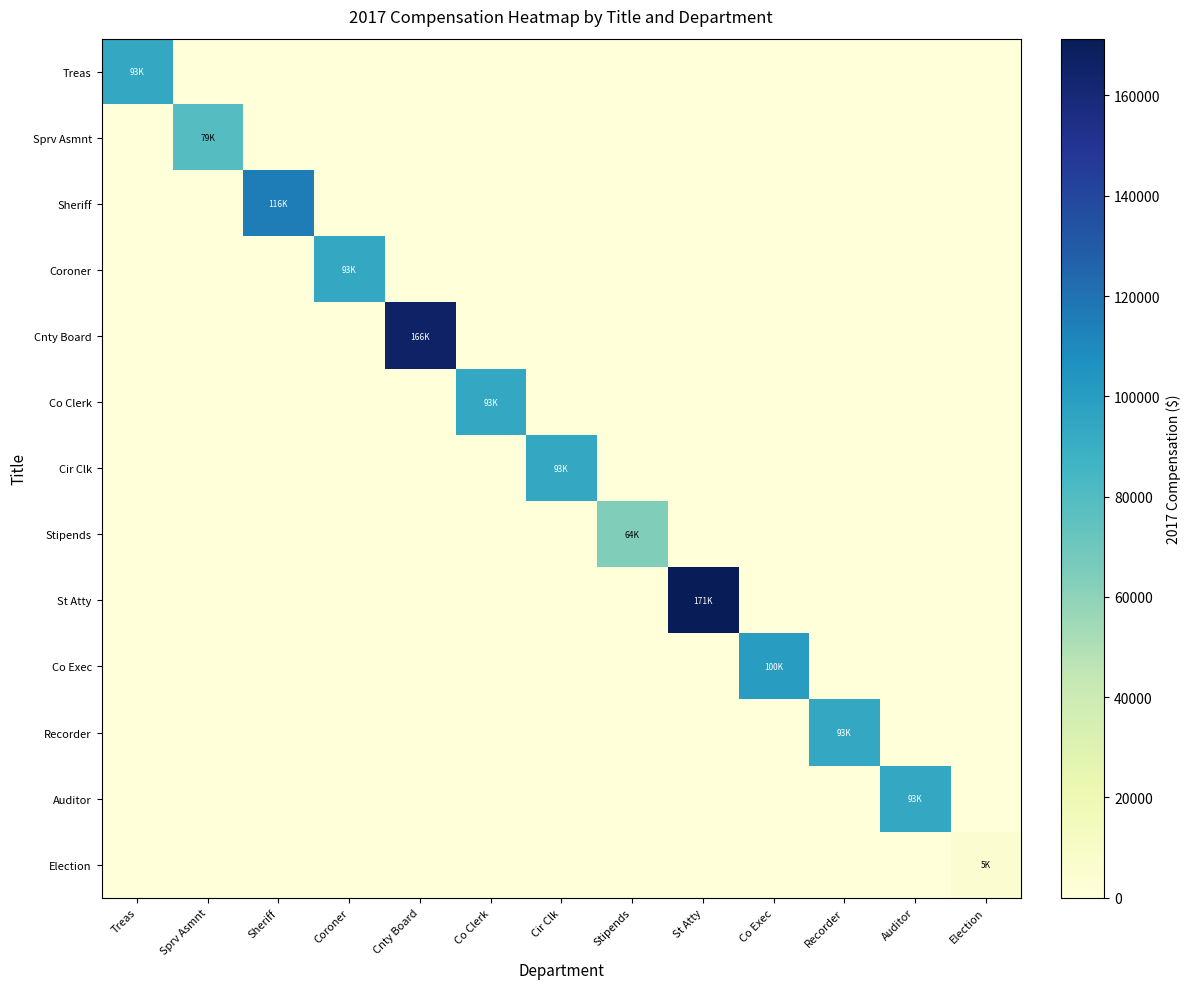

What is the difference between the highest and lowest values at Coroner?

93315.9